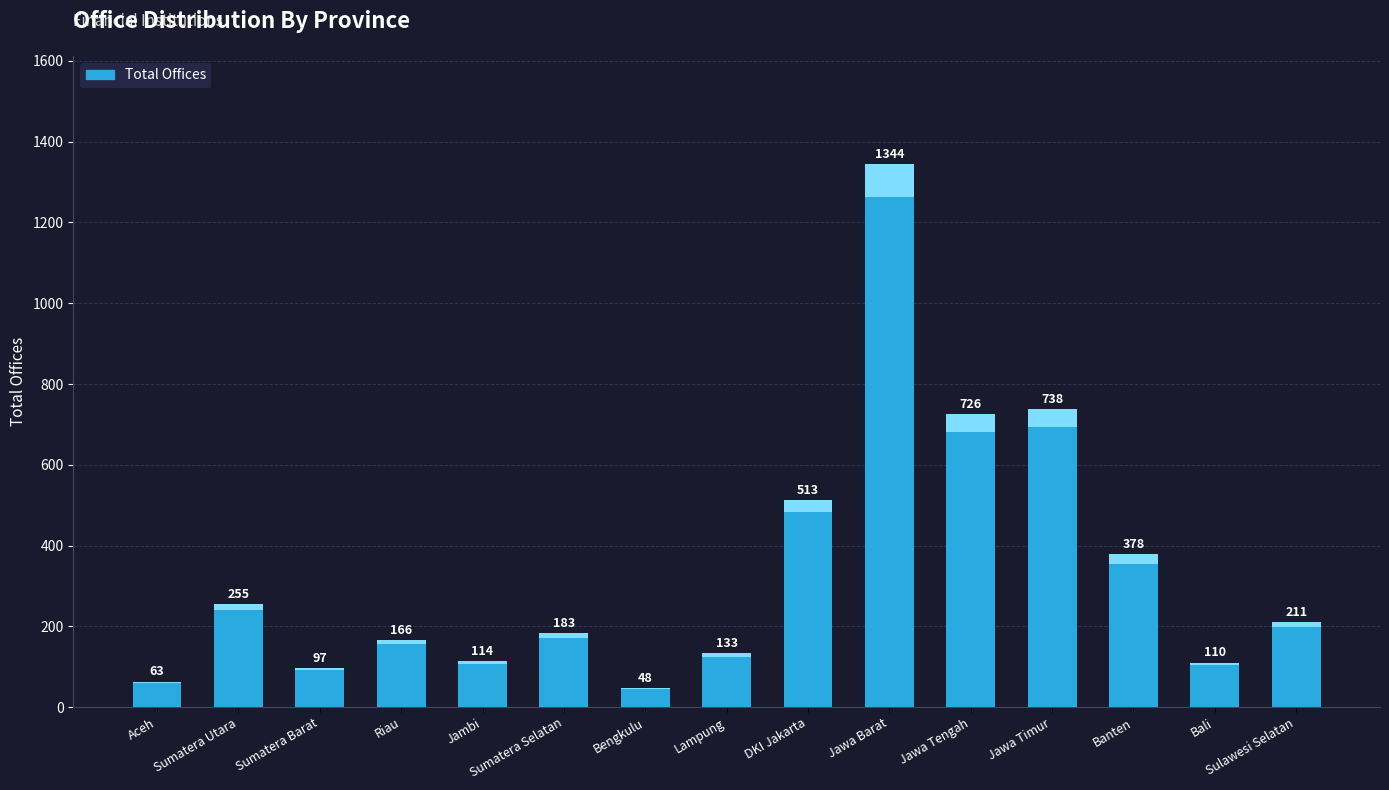

List the labels in order of value, largest first.

Jawa Barat, Jawa Timur, Jawa Tengah, DKI Jakarta, Banten, Sumatera Utara, Sulawesi Selatan, Sumatera Selatan, Riau, Lampung, Jambi, Bali, Sumatera Barat, Aceh, Bengkulu